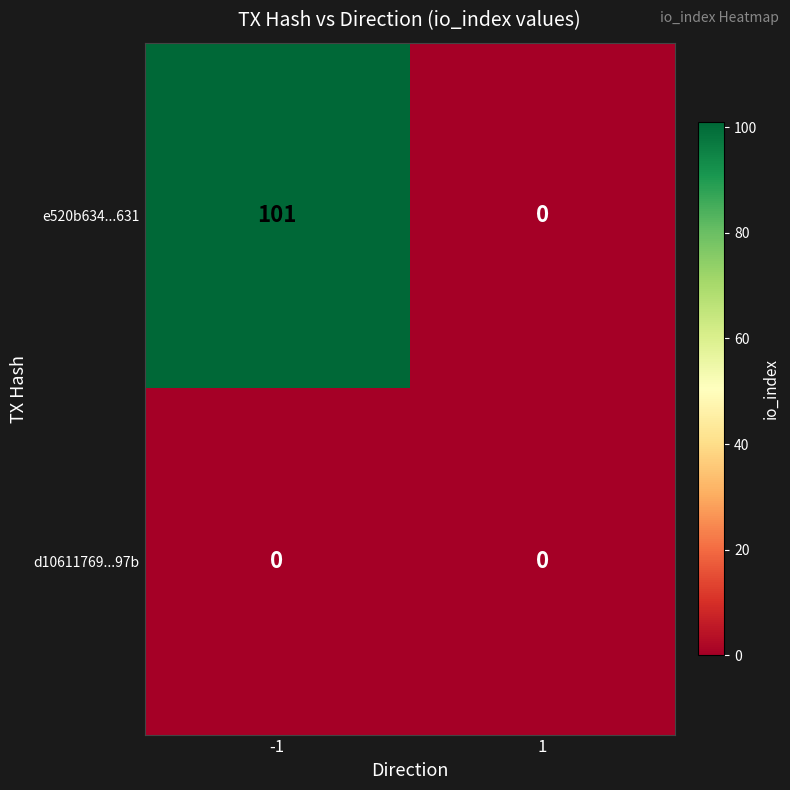

How many data points does each series have?

2